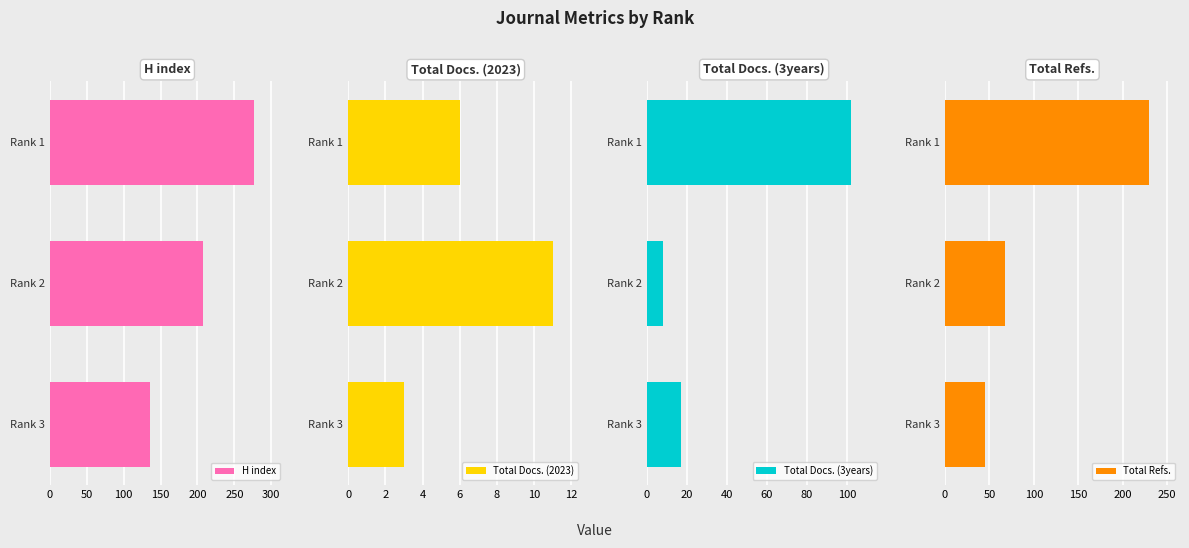

How many H index values are between 136 and 277?

3